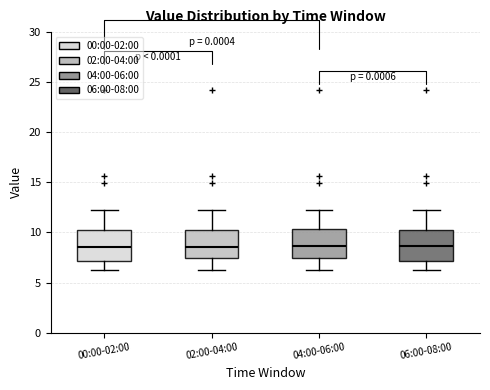

Where is the upper edge of the box for 04:00-06:00 on the y-axis? The values are not printed on the chart, so give them approximately, as read against the axis.

10.5